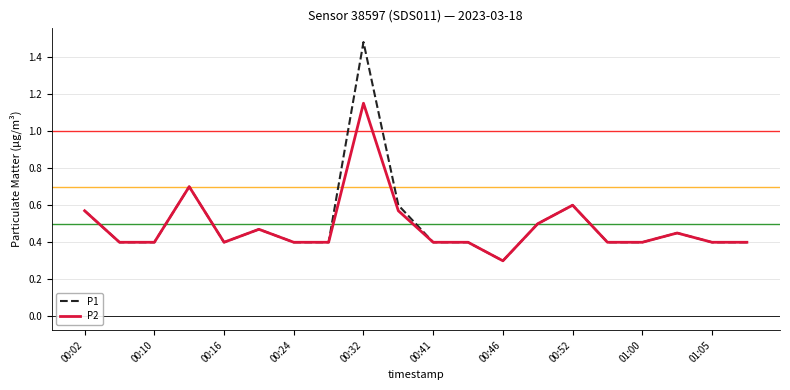

Rank the series by their maximum value, from highest to lowest.

P1, P2